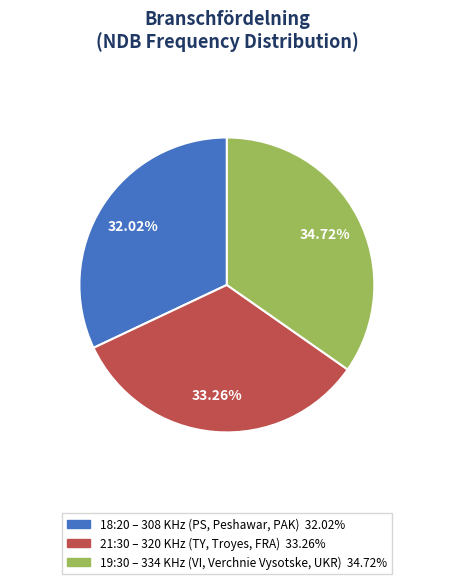

Does any single category account for the majority?

No